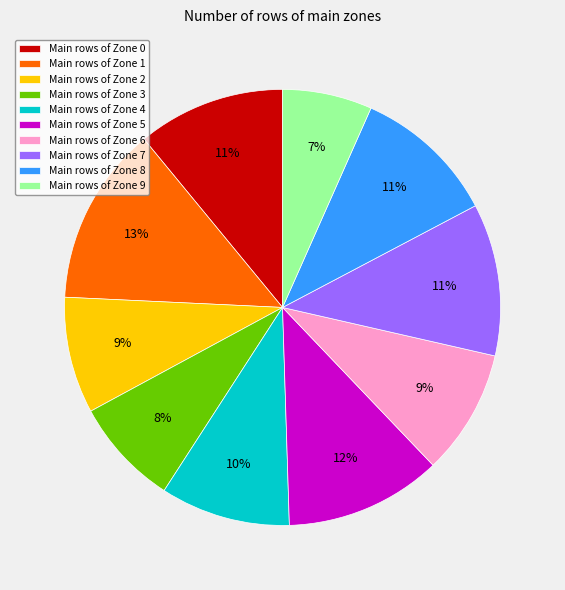

Which category has the biggest portion of the pie?

Main rows of Zone 1